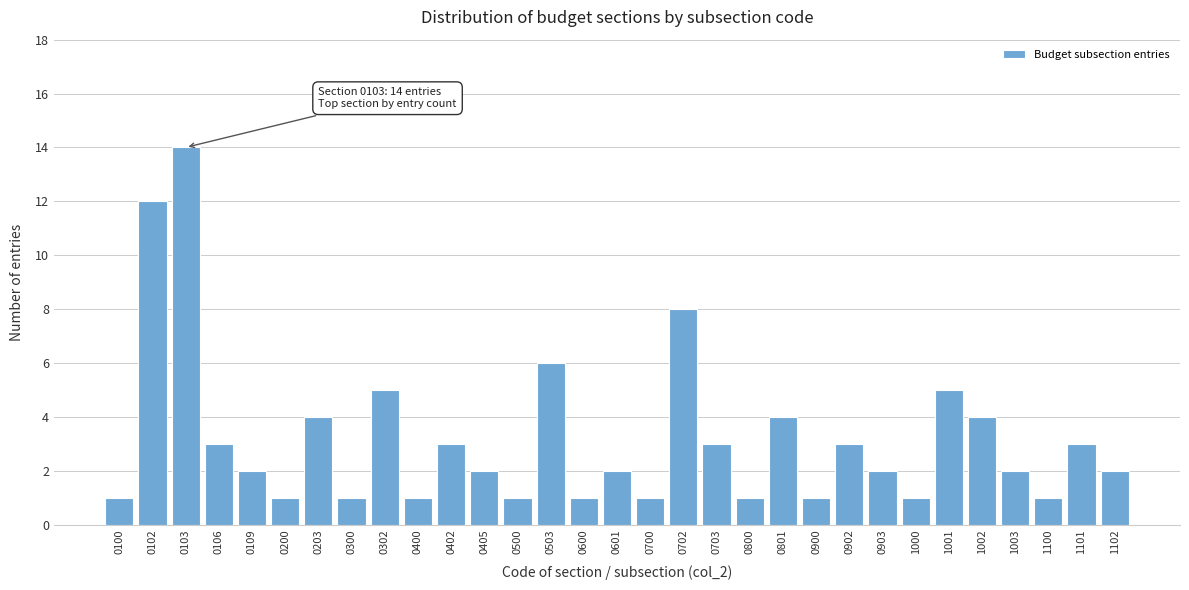

Is it true that the value at 0800 is 1?

True